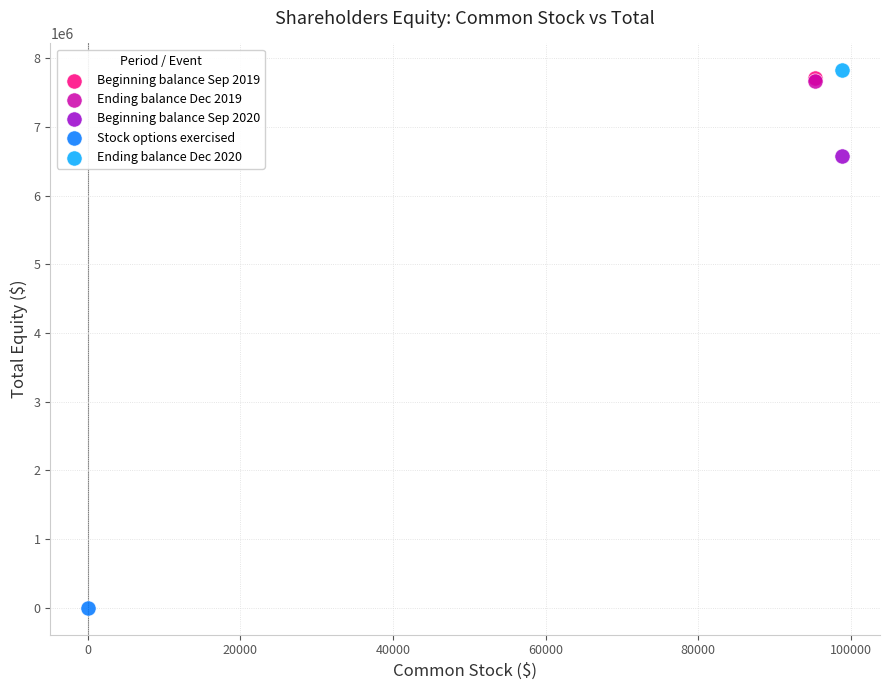

Which series reaches the minimum Y coordinate?

Stock options exercised